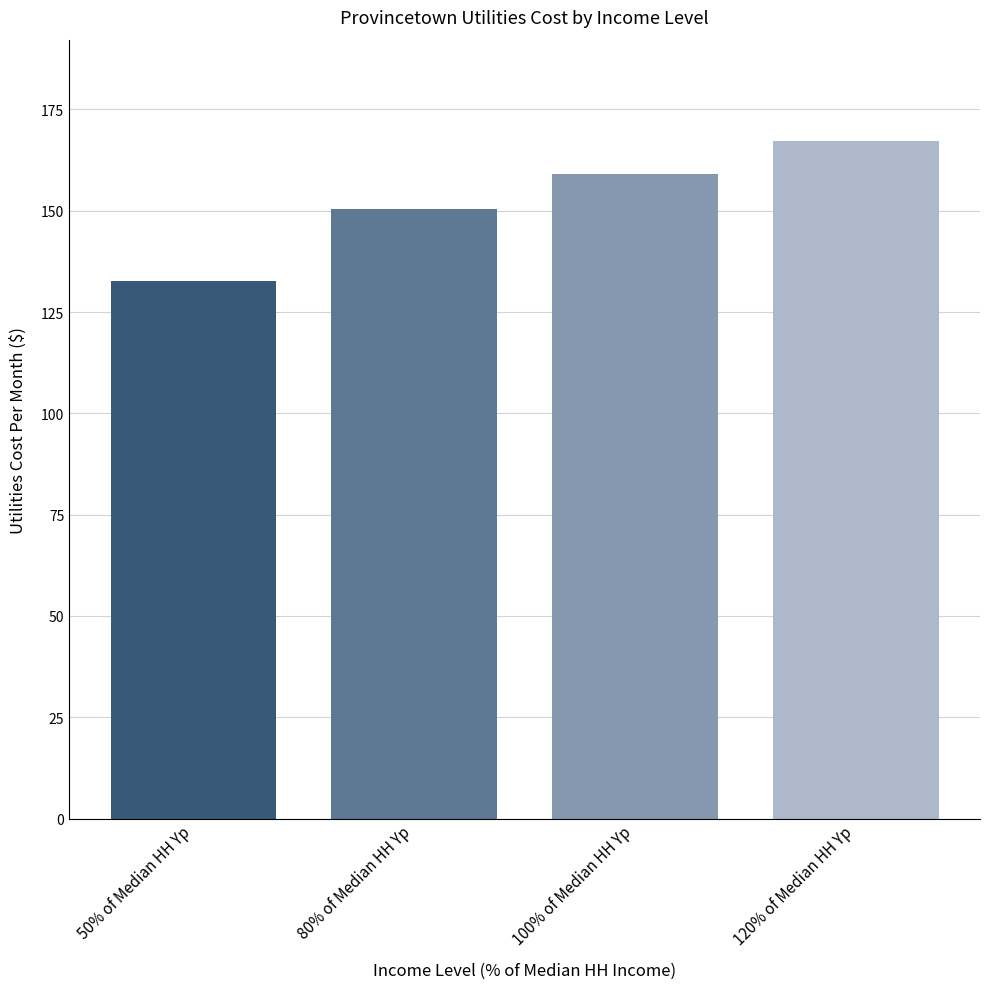

At which label is the value closest to 149?

80% of Median HH Yp